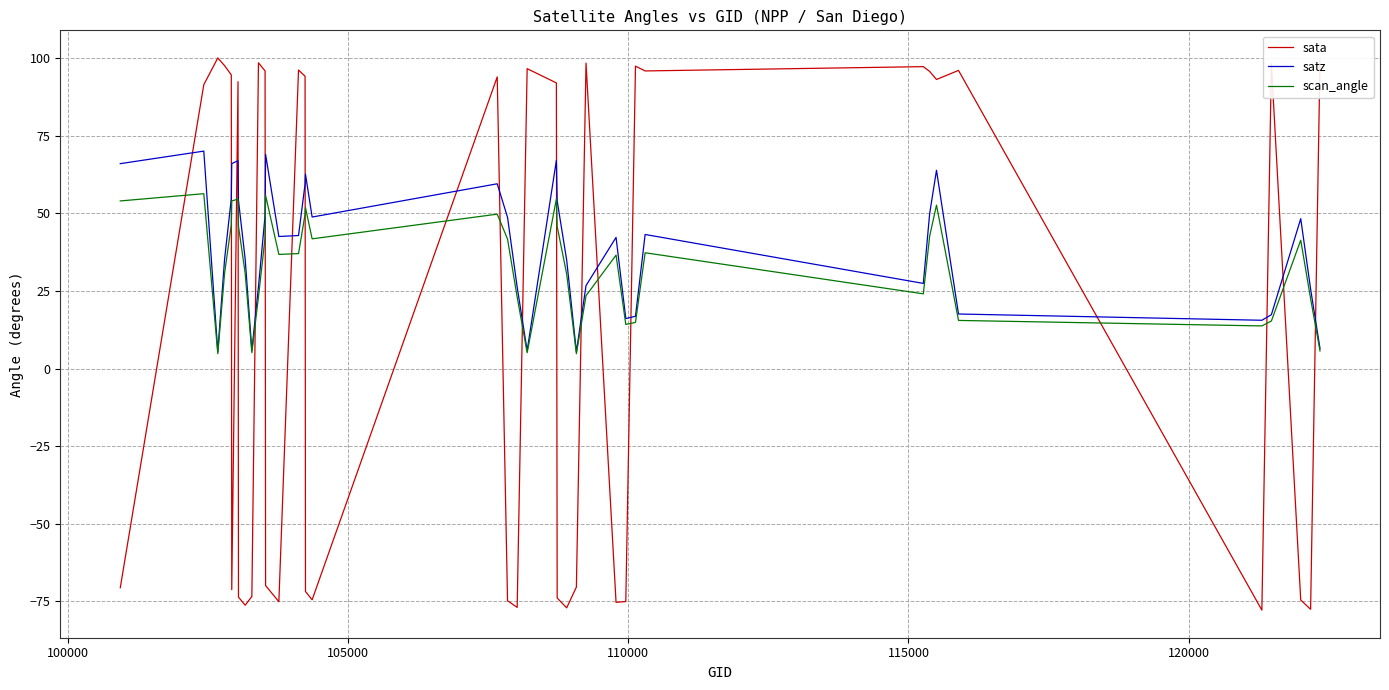

True or false: satz and sata cross at least once.

True